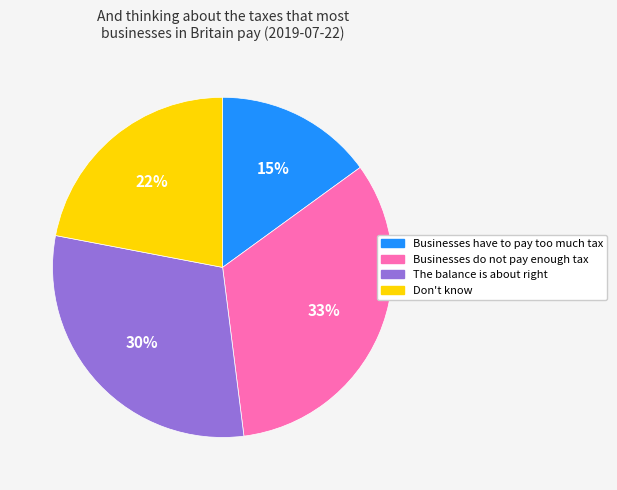

Is there a majority slice in this chart?

No